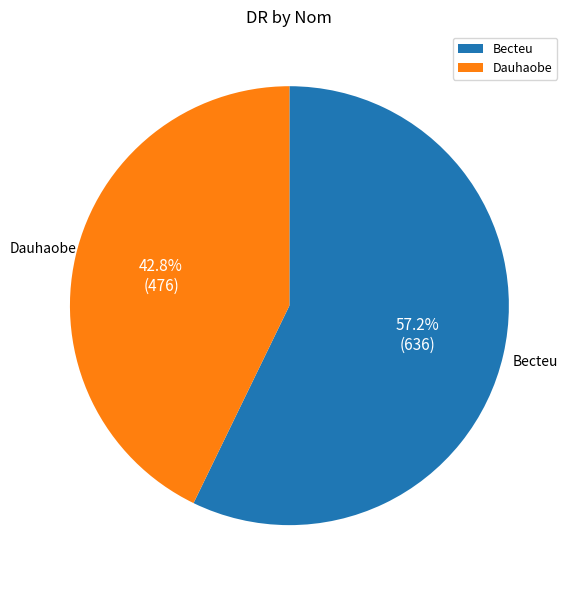

Combined, do Dauhaobe and Becteu account for over 50%?

Yes